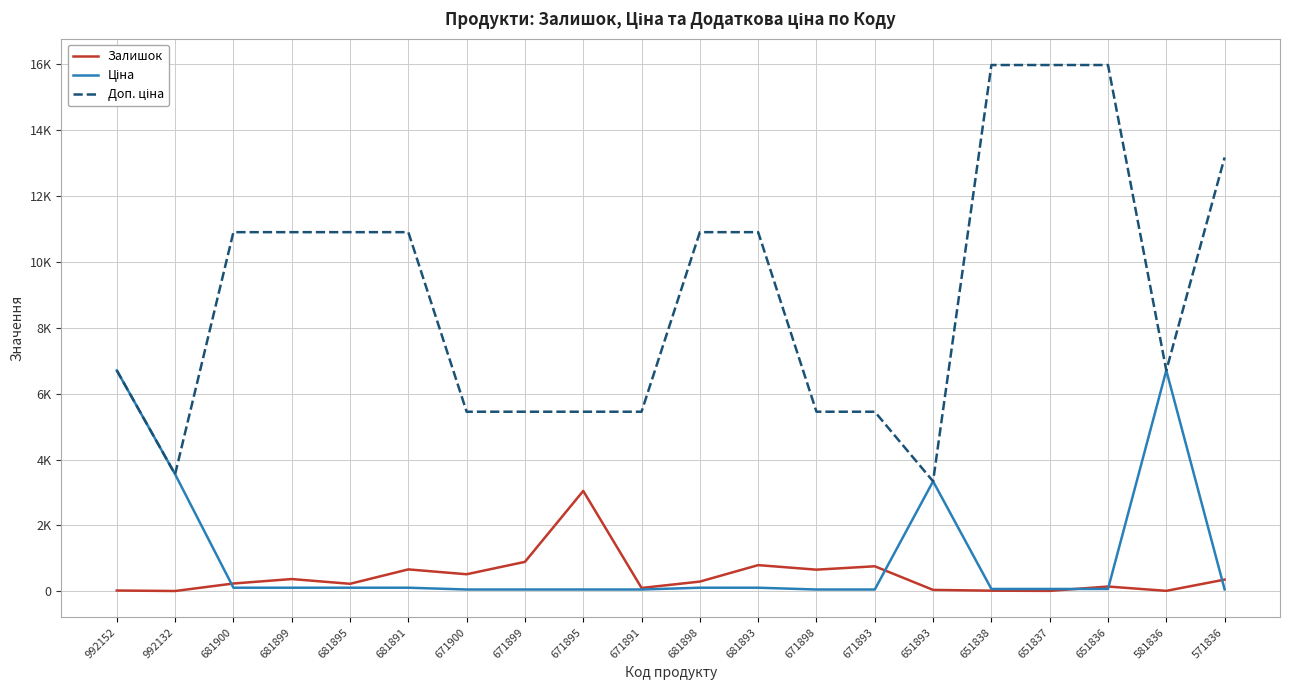

Rank the series at 571836 from lowest to highest value.

Ціна, Залишок, Доп. ціна